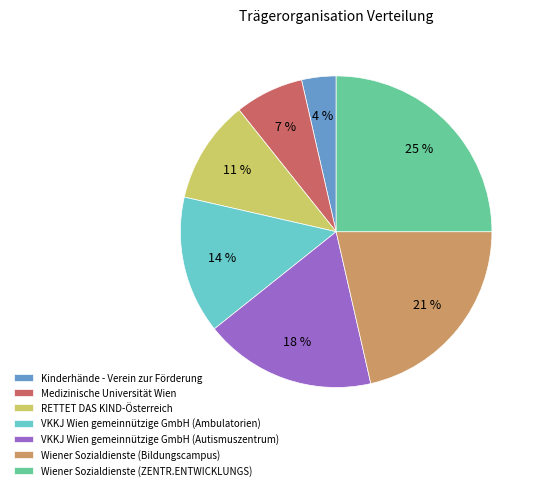

Count the number of slices in the pie.

7